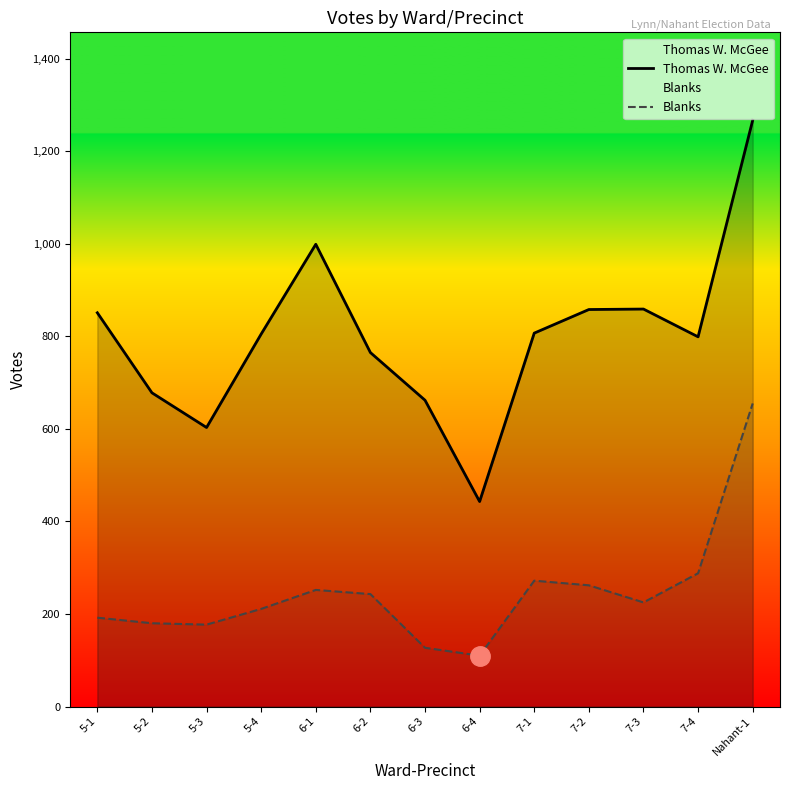

How many values in the Thomas W. McGee series exceed 805?

6